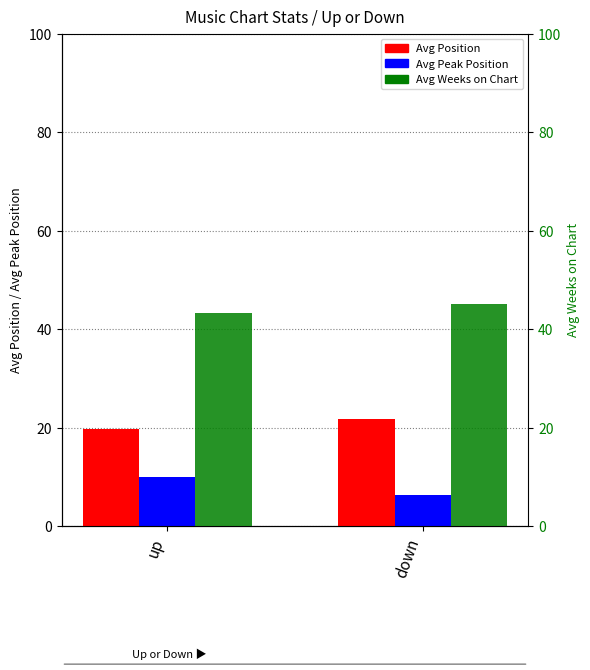

The value of Avg Position at down is 21.9. True or false?

True